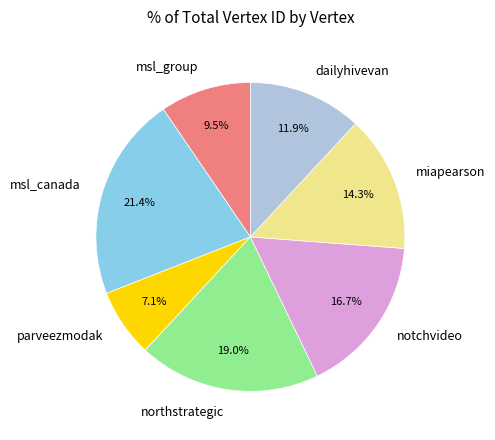

What percentage is NOT represented by msl_canada?

78.6%